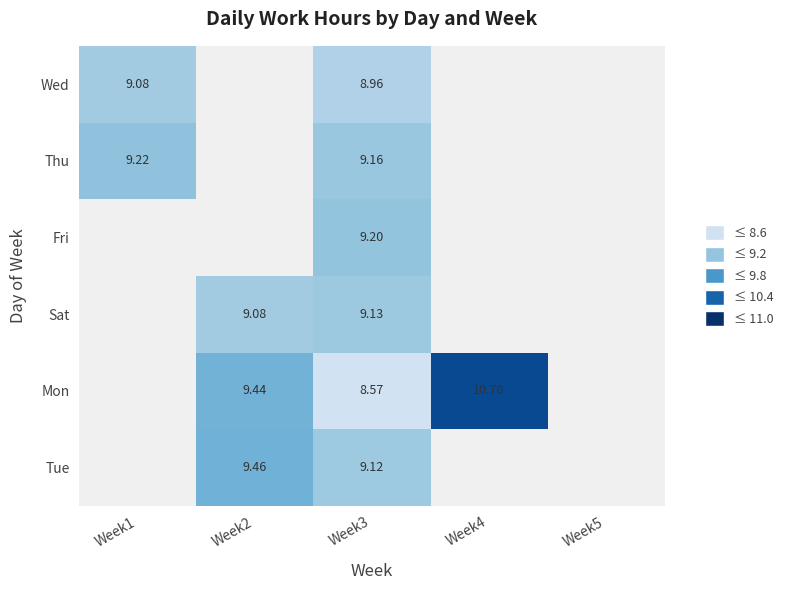

Between Week5 and Week4, which is larger?

Week4